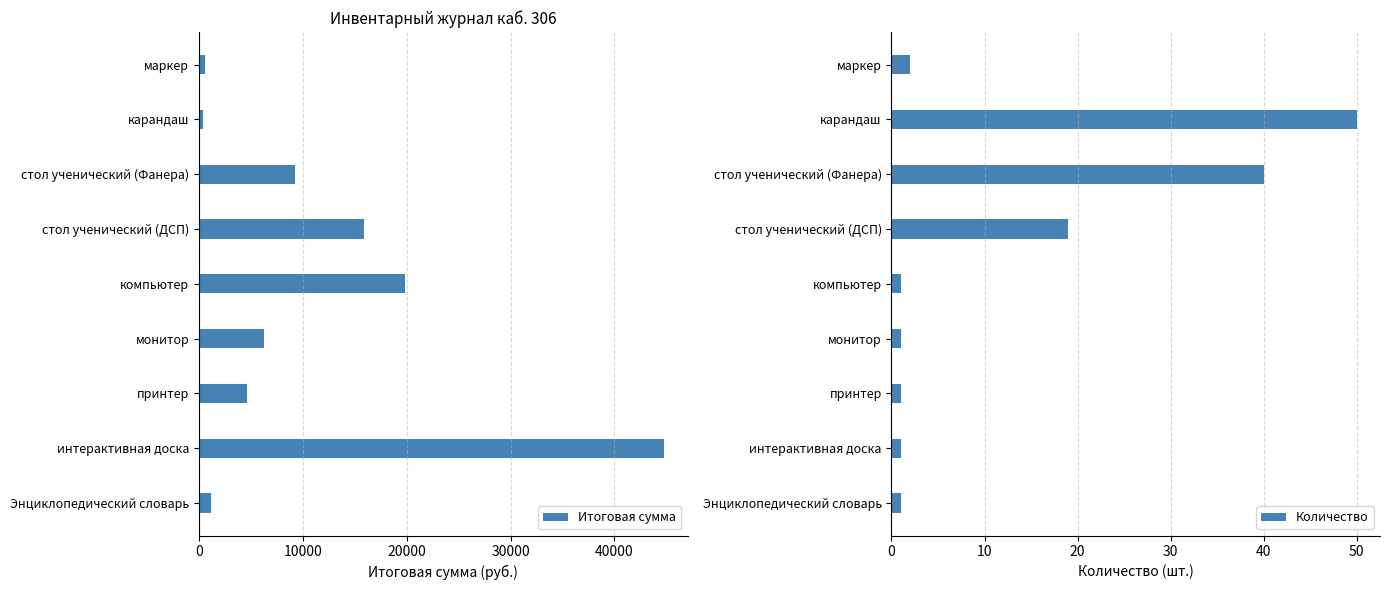

Are the bars grouped side by side (vs. stacked)?

Yes